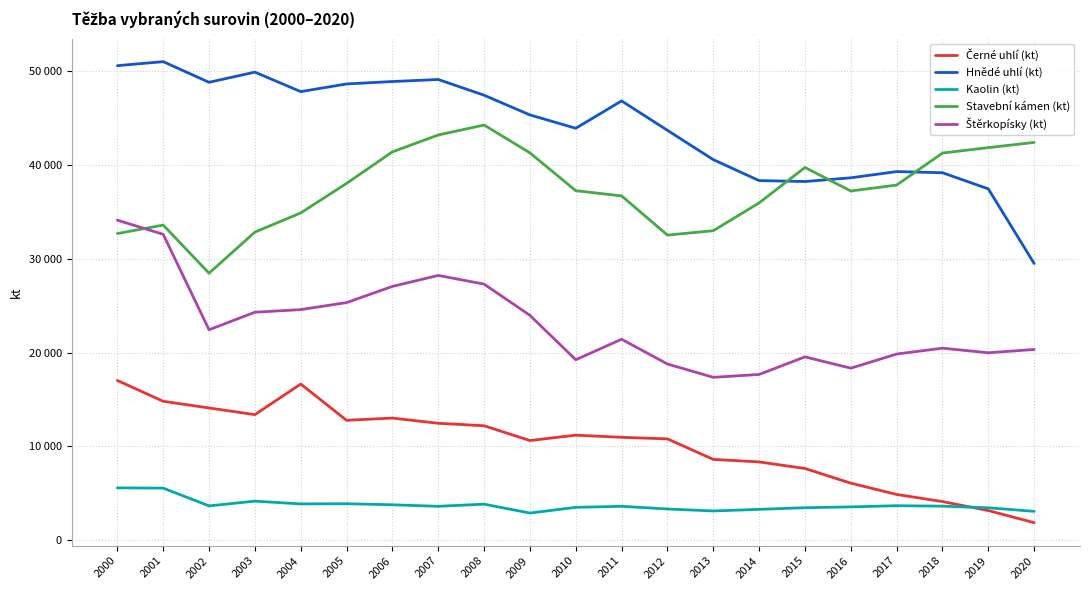

The Černé uhlí (kt) series shows 11193 at 2010. True or false?

True